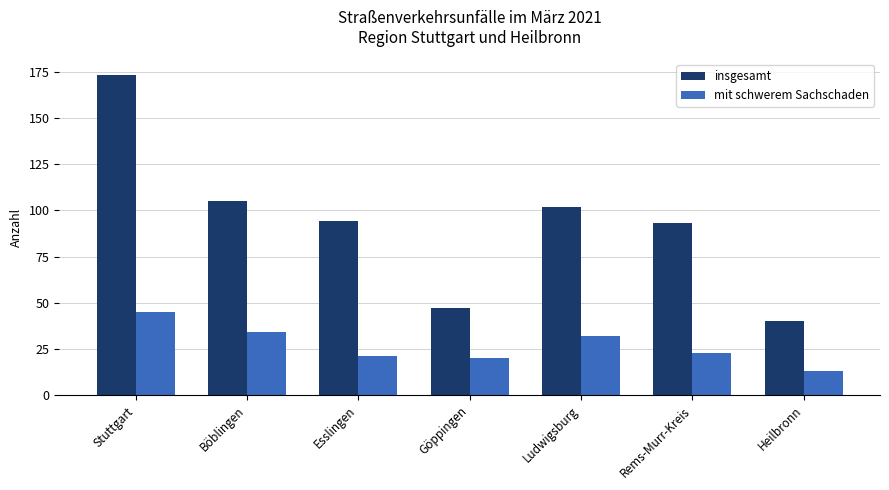

Which series changed the most between Esslingen and Heilbronn?

insgesamt